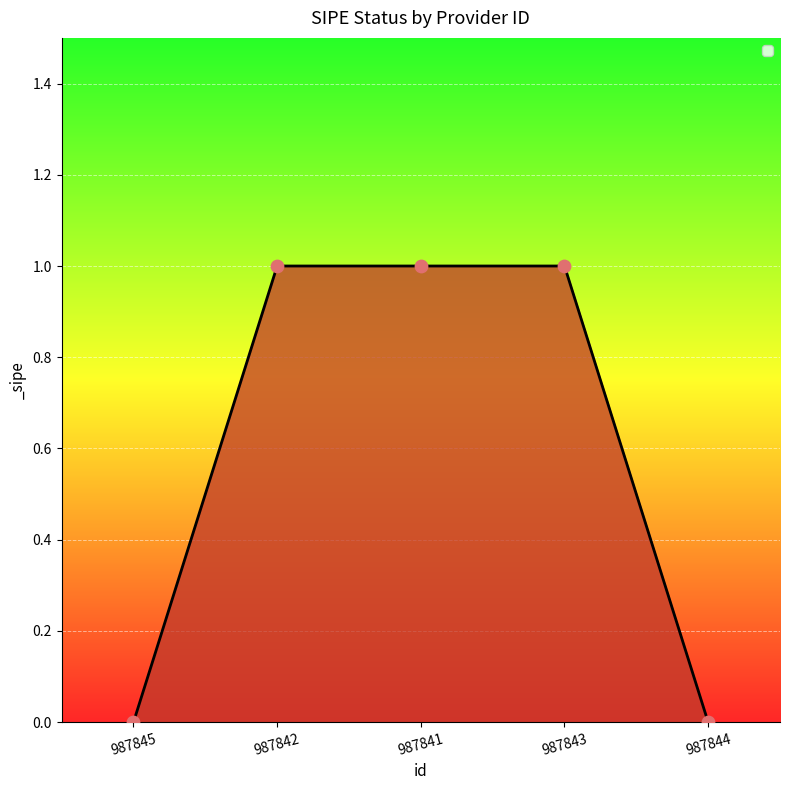

Which has a higher value, 987845 or 987843?

987843